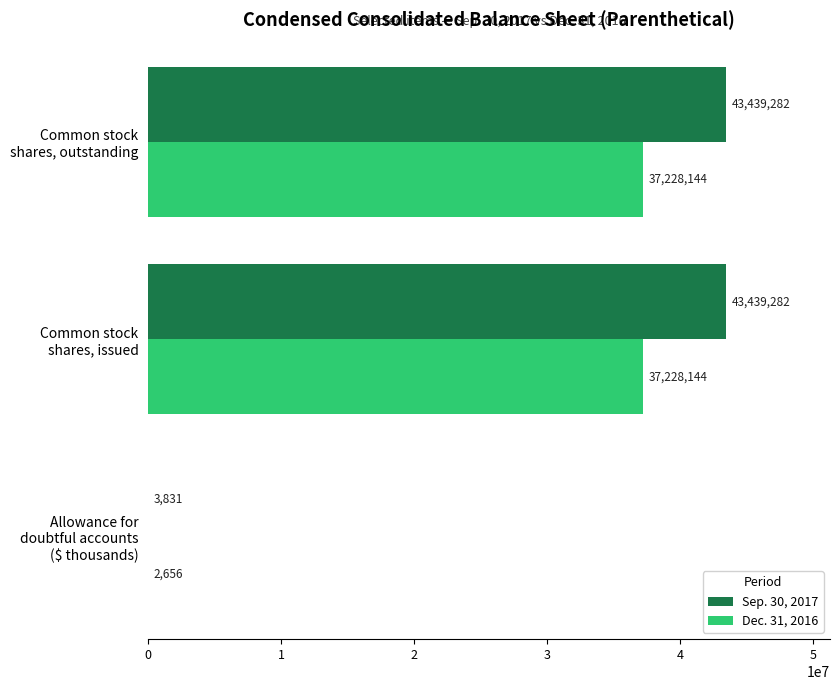

How many Dec. 31, 2016 values are between 2656 and 37228144?

3